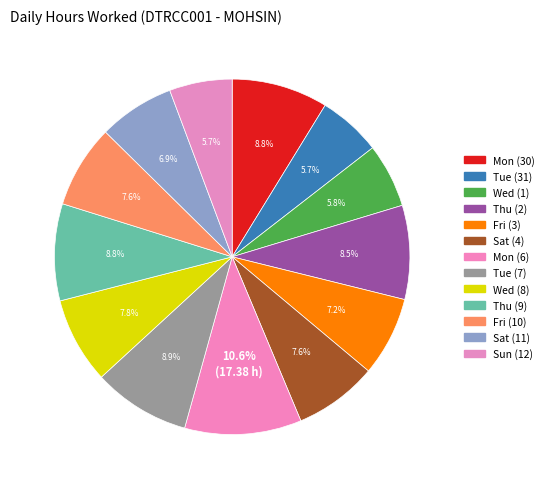

To the nearest percent, what is the difference between the largest and smallest slice percentages?

5%